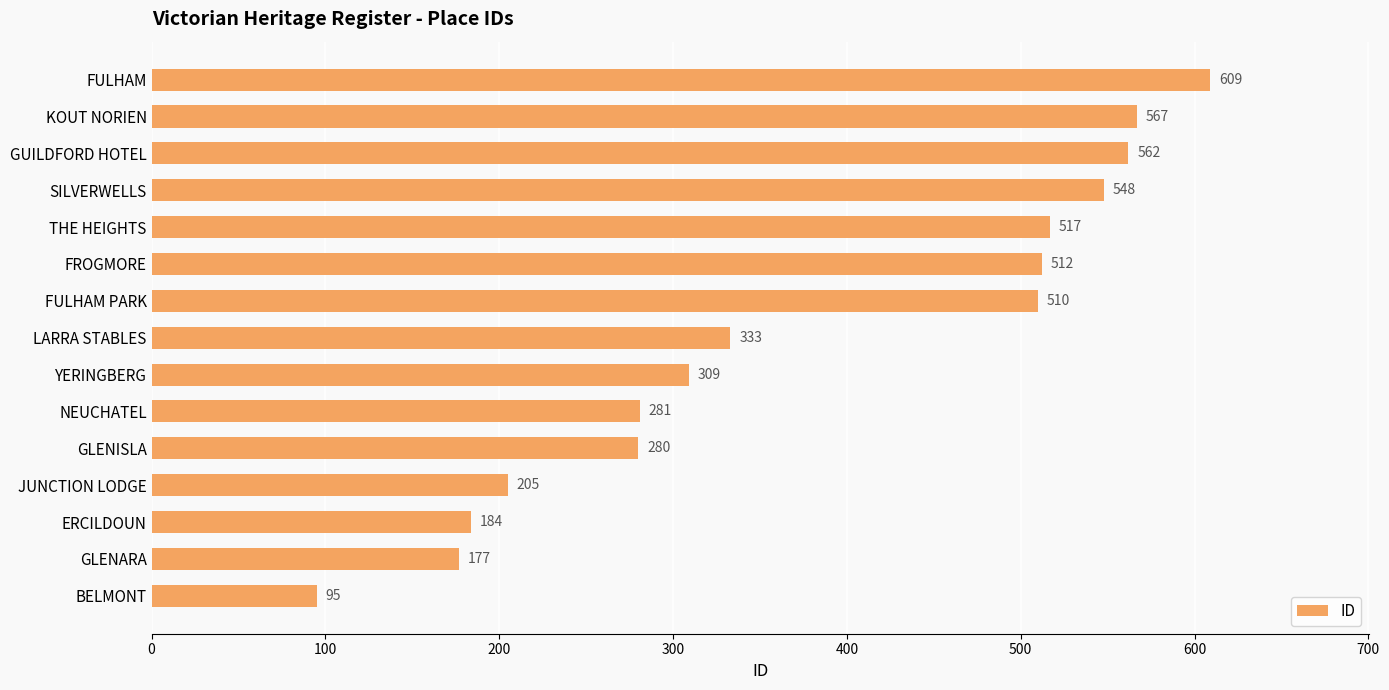

Reading bottom to top, transcribe all the data shown in this chart.

95	177	184	205	280	281	309	333	510	512	517	548	562	567	609